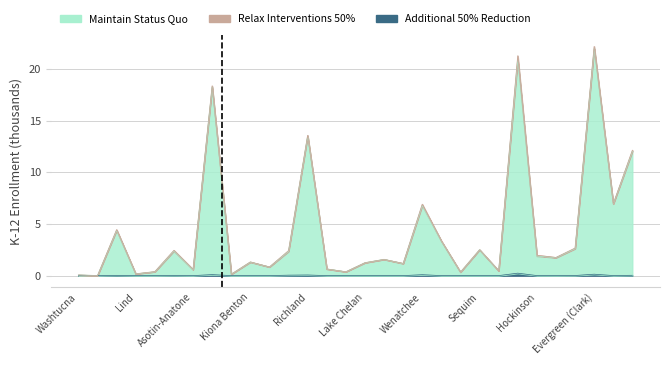

At which label does Additional 50% Reduction reach its minimum?

Washtucna